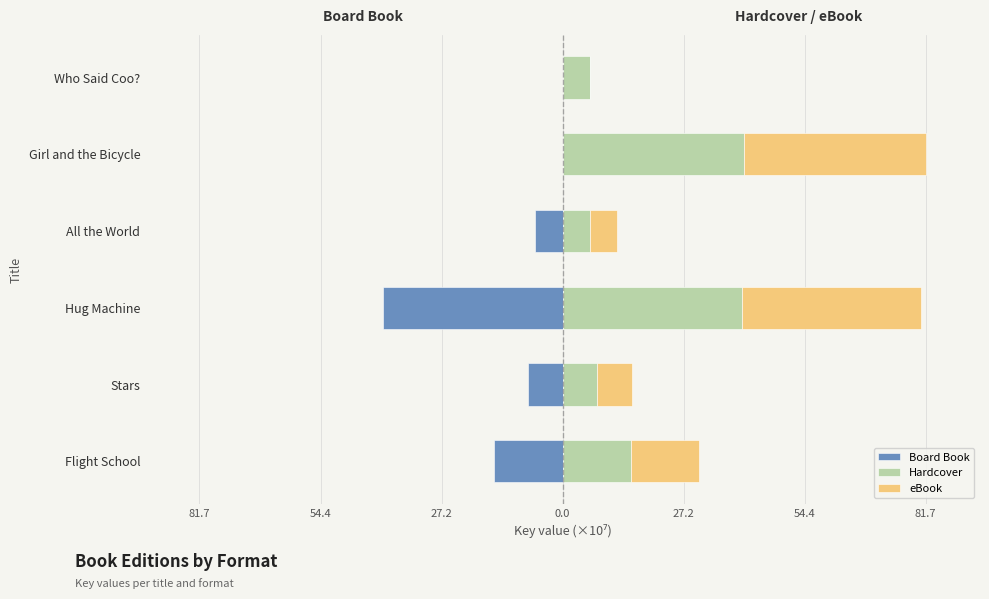

Between Flight School and Stars, which series saw the biggest shift?

eBook